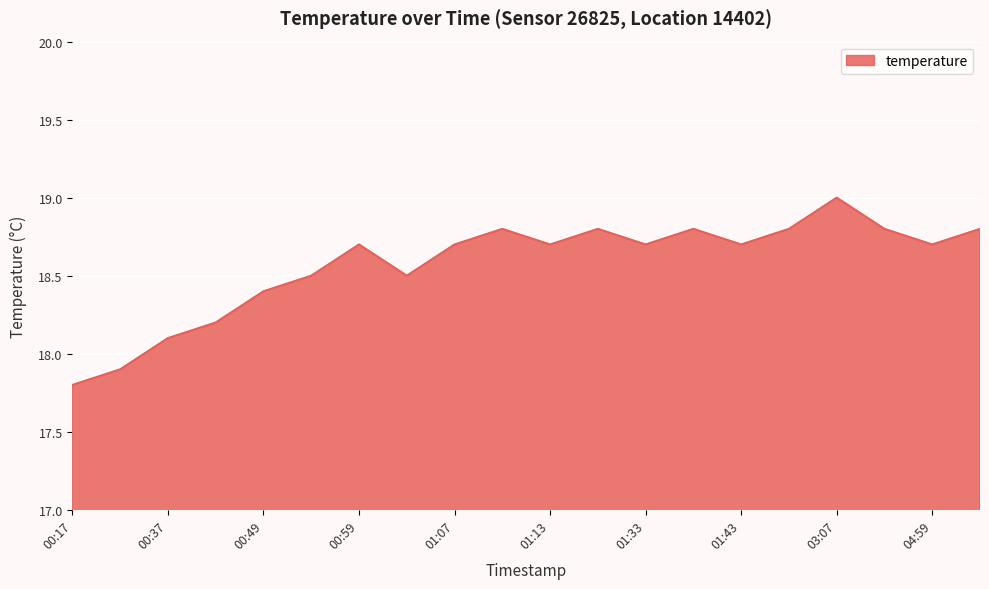

What is the minimum value shown in the chart?

17.8